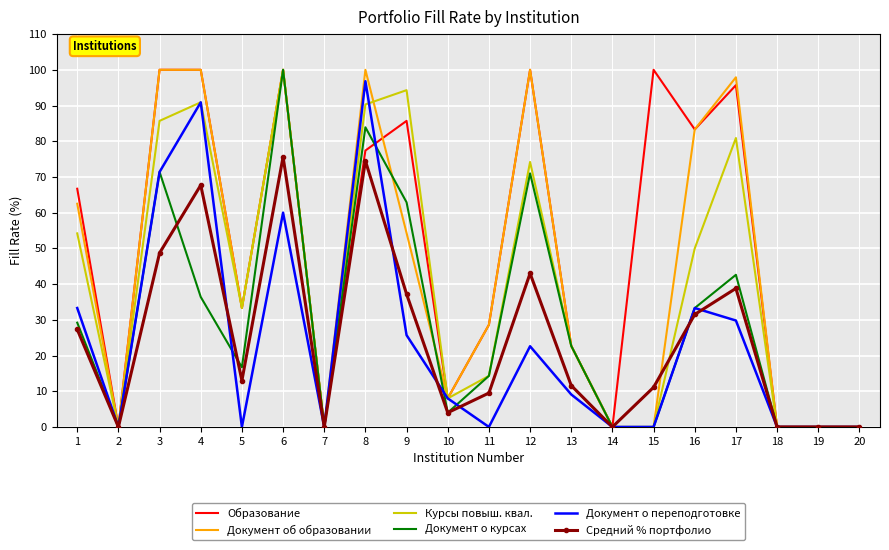

How many distinct data groups are displayed?

6